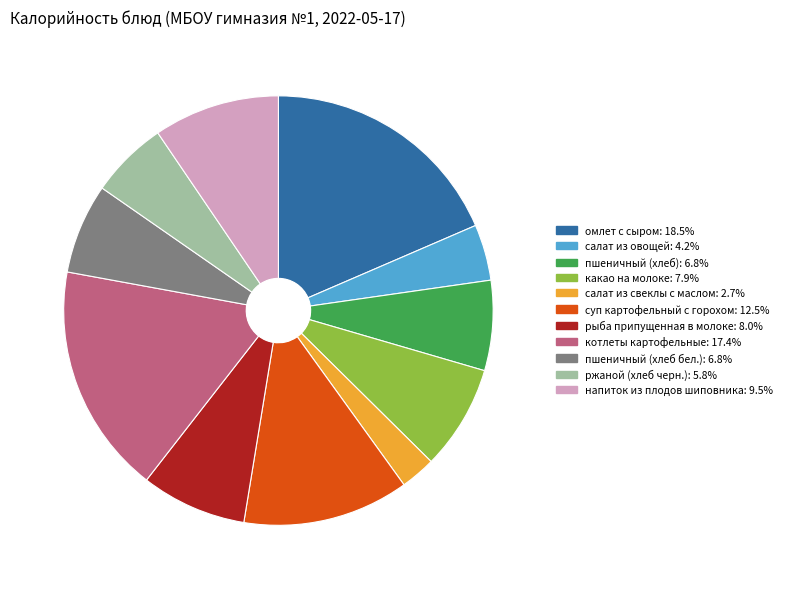

How many segments does this pie chart have?

11